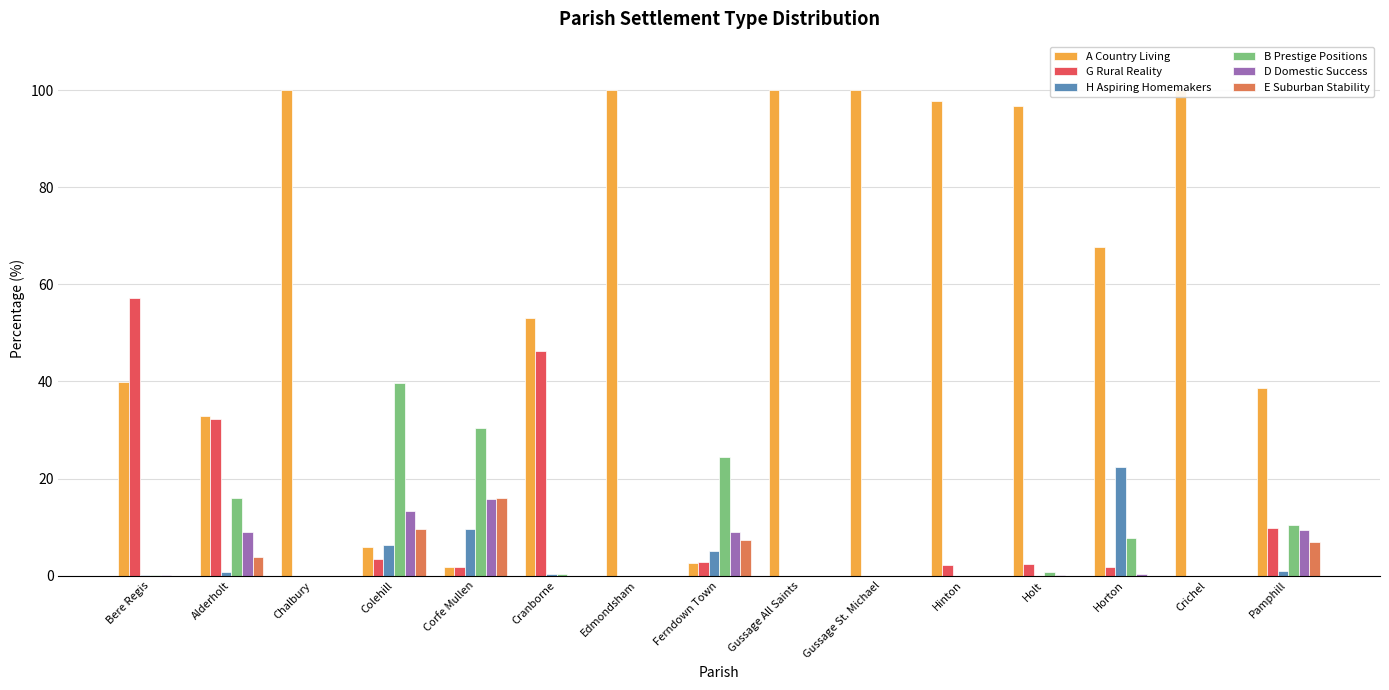

True or false: D Domestic Success has a value of 9.4 at Gussage St. Michael.

False